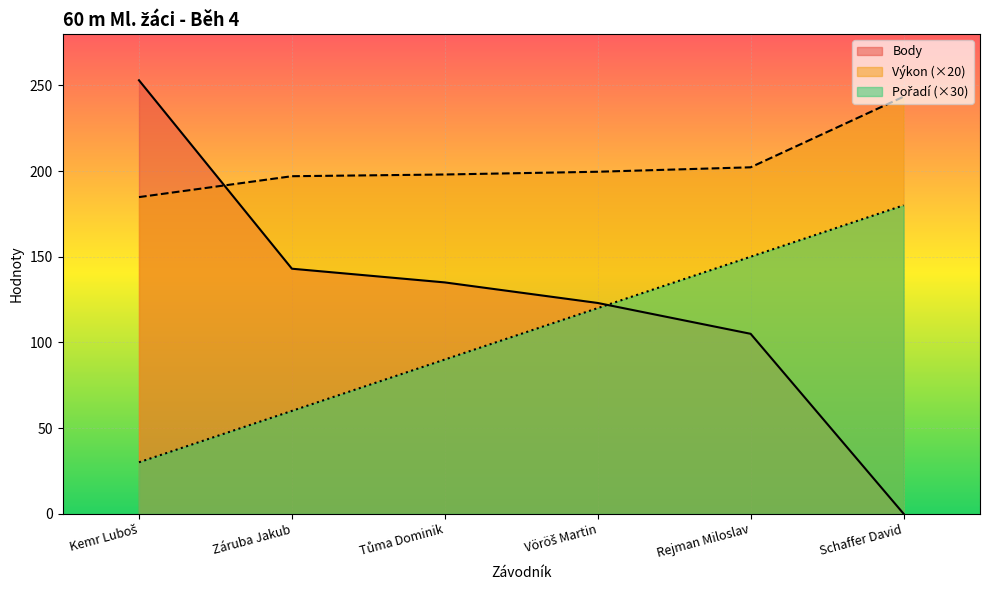

What is the difference between the Pořadí values at Kemr Luboš and Vöröš Martin?

90.0